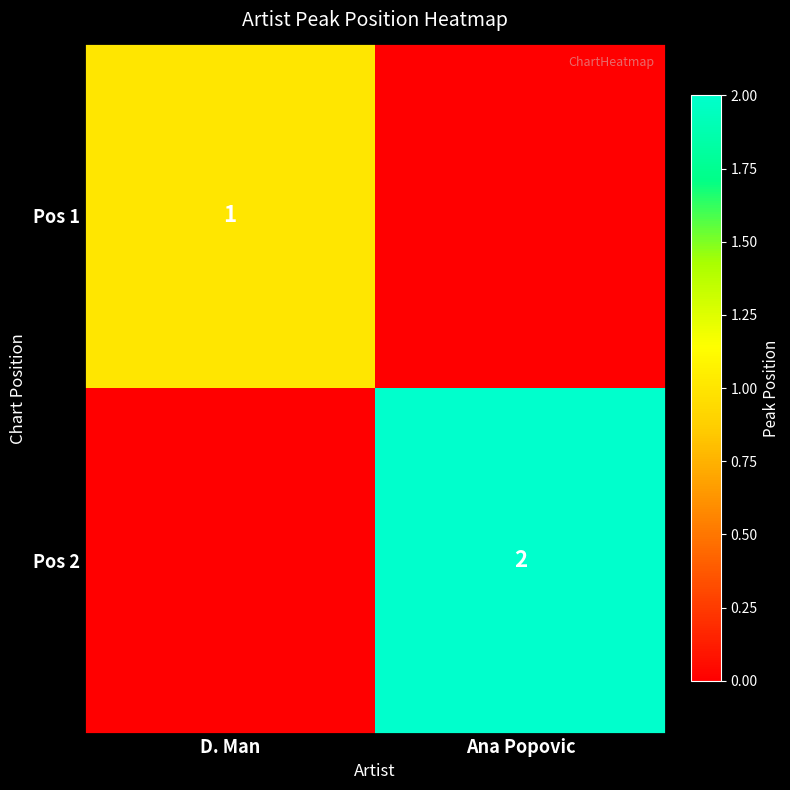

Is the value of Pos 1 at D. Man greater than the value of Pos 2 at Ana Popovic?

No